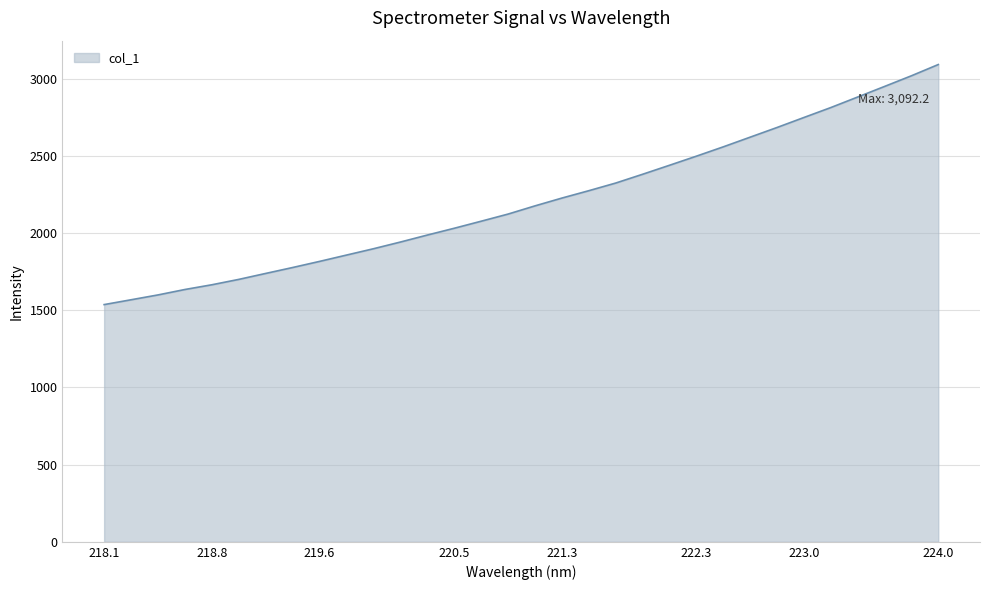

What is the difference between the maximum and minimum values?

1555.2